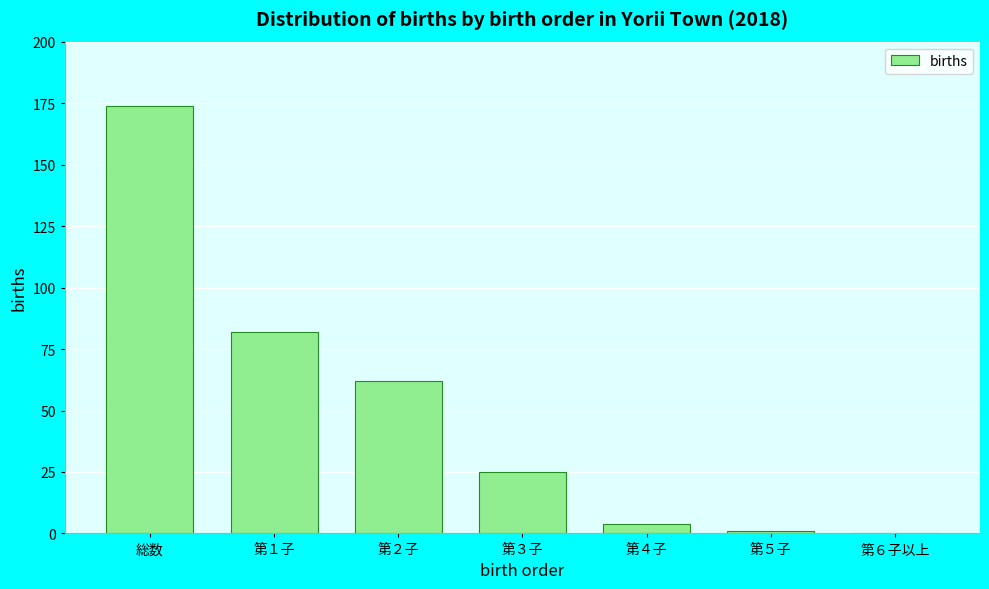

Reading left to right, list all the values displayed in this chart.

総数=174	第１子=82	第２子=62	第３子=25	第４子=4	第５子=1	第６子以上=0